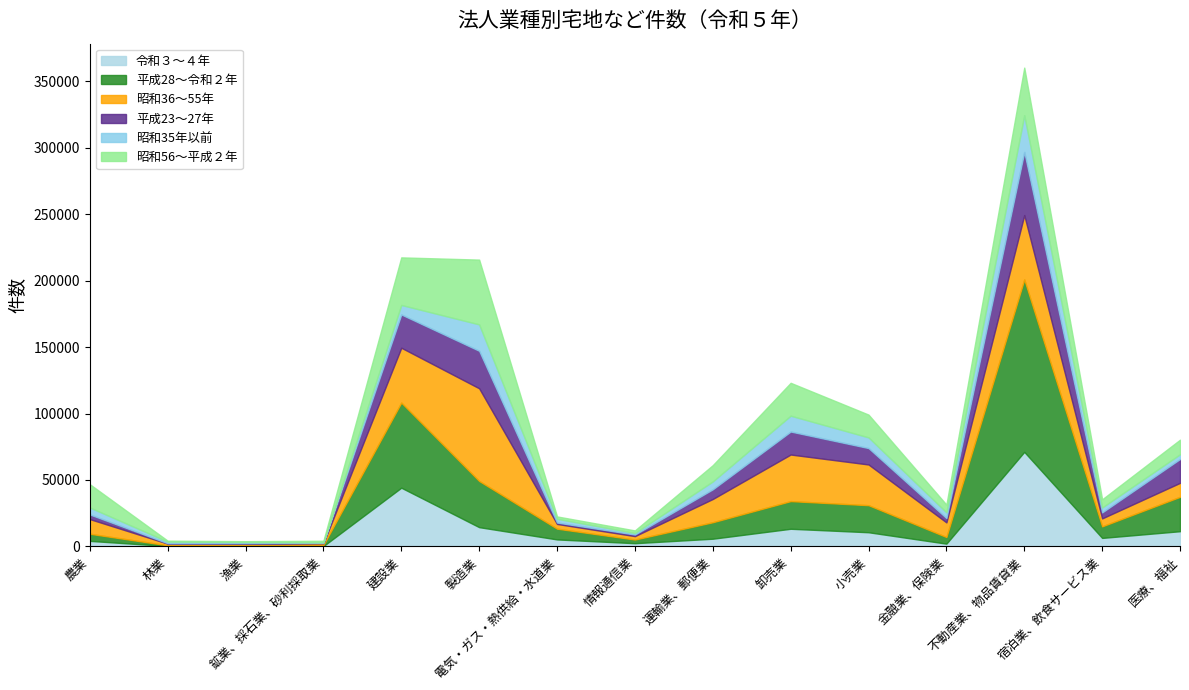

What is the difference between the maximum and minimum values in the 昭和56～平成２年 series?

48120